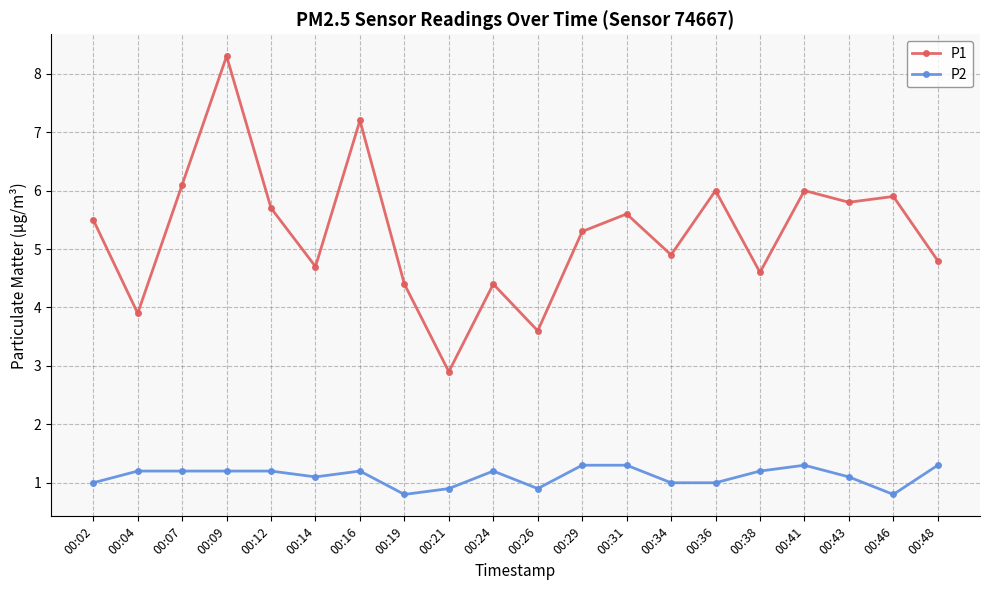

True or false: P2 and P1 intersect in this chart.

False